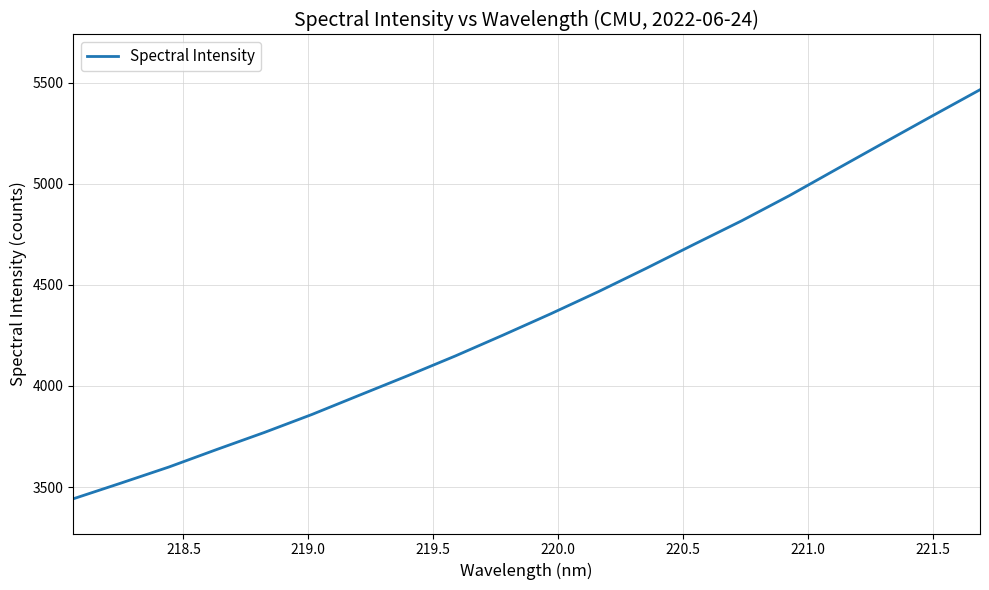

What is the difference between the maximum and minimum values?

2023.7